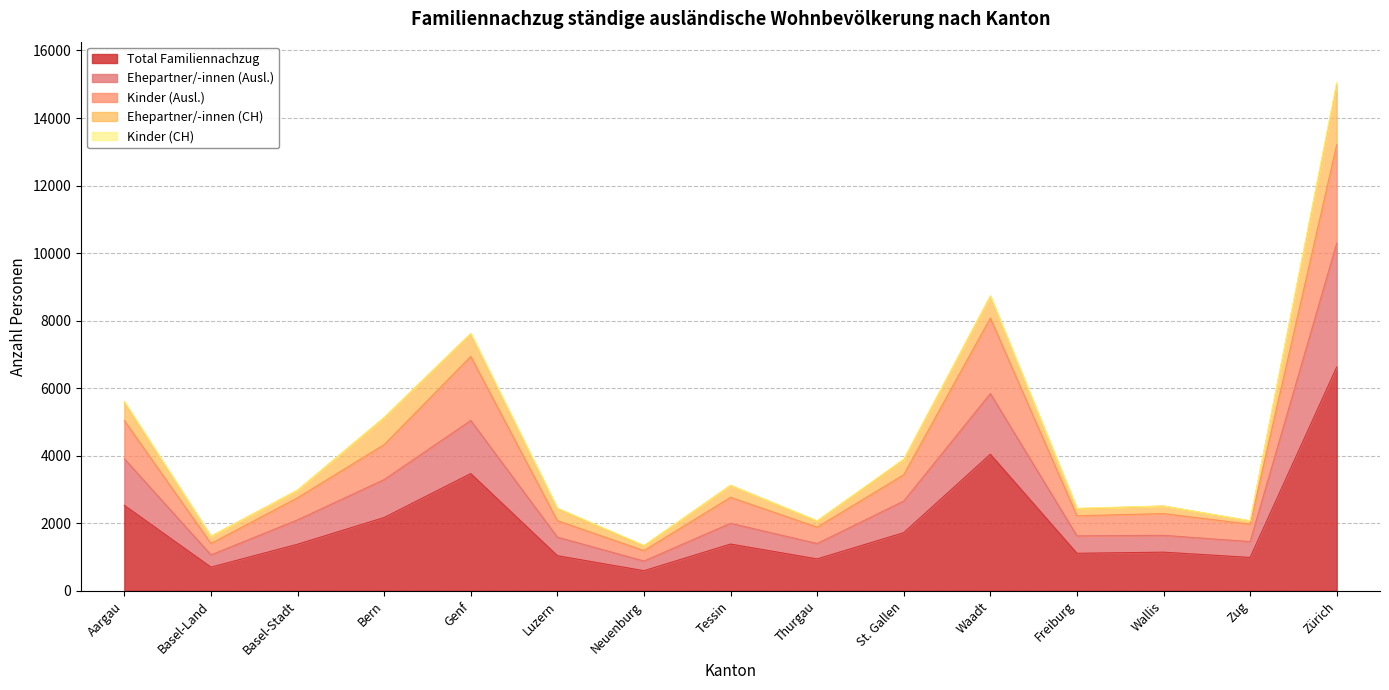

At which label does Total Familiennachzug reach its peak?

Zürich